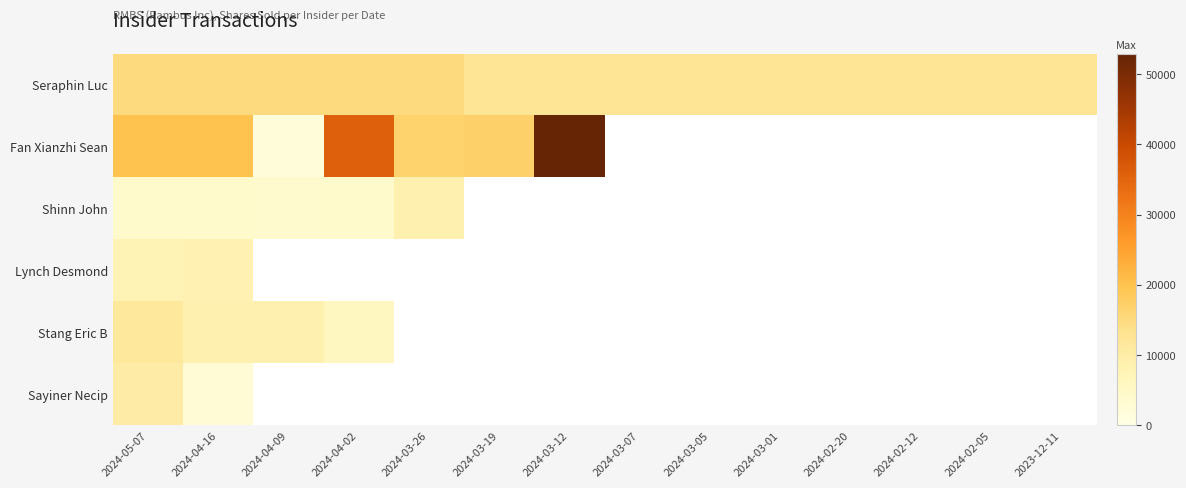

True or false: Fan Xianzhi Sean has a value of 20000.0 at 2024-05-07.

True